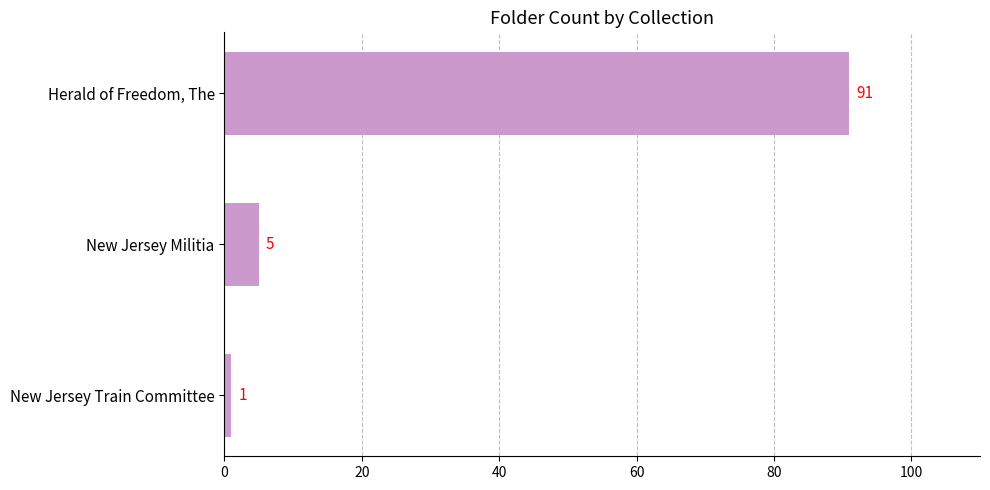

Rank the categories by value from lowest to highest.

New Jersey Train Committee, New Jersey Militia, Herald of Freedom, The